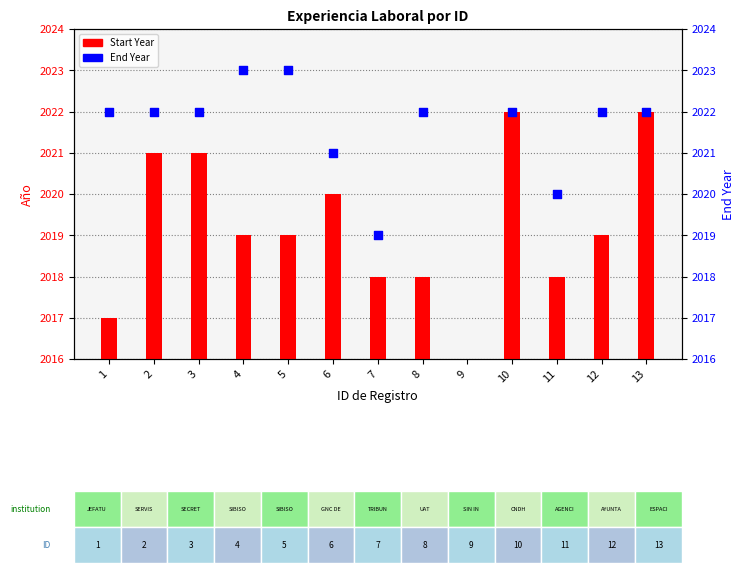

At how many categories does at least one series exceed 1280?

12